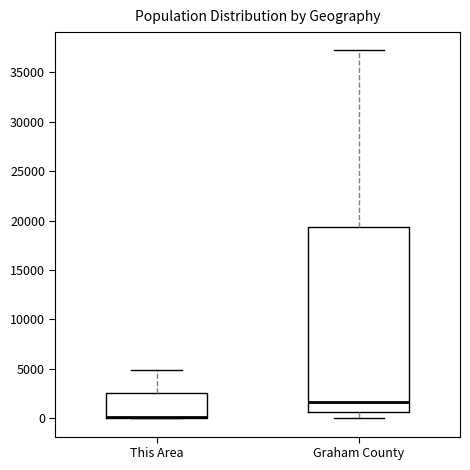

Where is the lower edge of the box for This Area on the y-axis? The values are not printed on the chart, so give them approximately, as read against the axis.

0